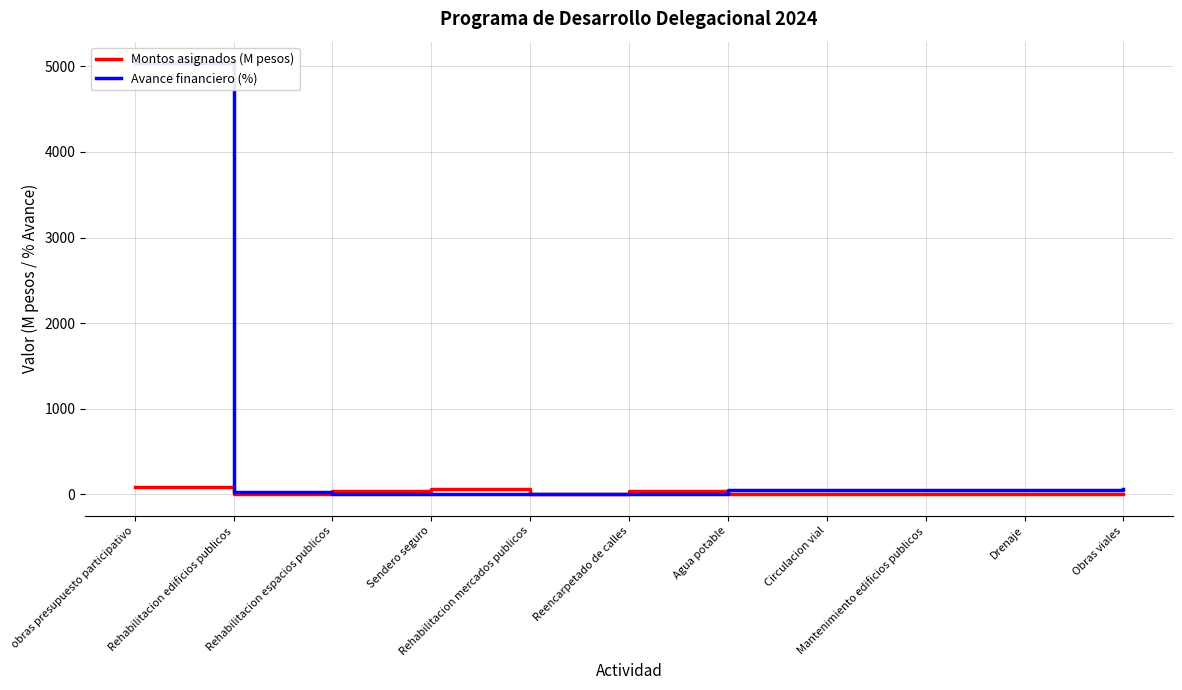

What is the label of the 9th point from the right?

Rehabilitacion espacios publicos